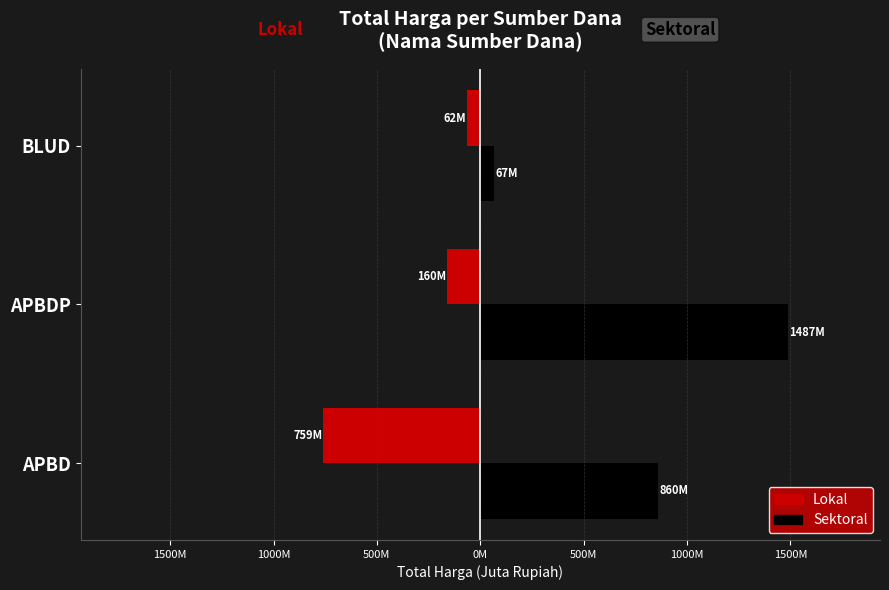

What are all the series names shown in the legend?

Lokal, Sektoral